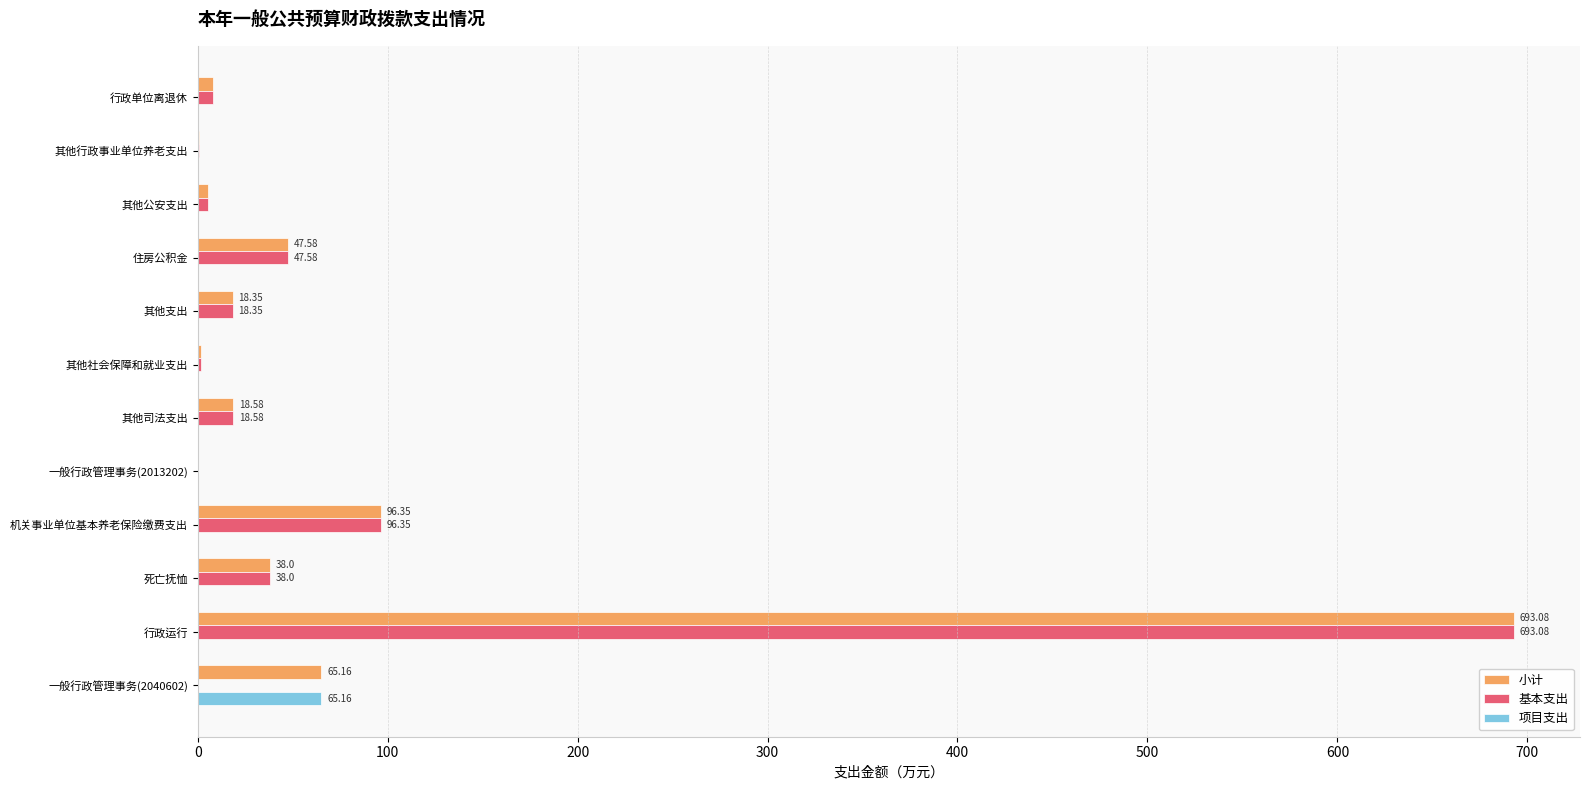

At which category does the chart reach its peak across all series?

行政运行